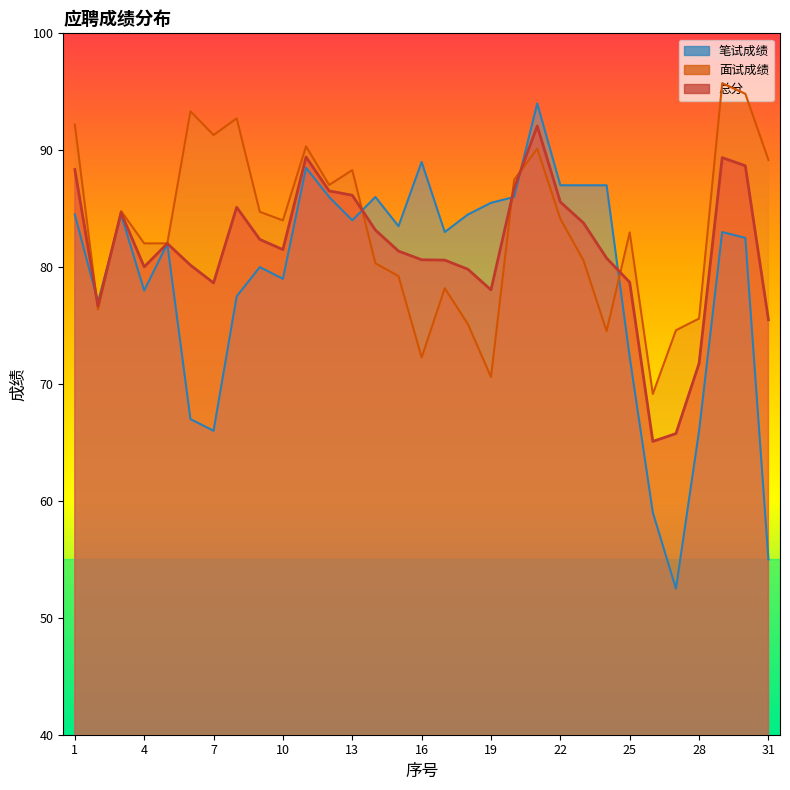

Is the value of 总分 at 17 greater than the value of 笔试成绩 at 24?

No